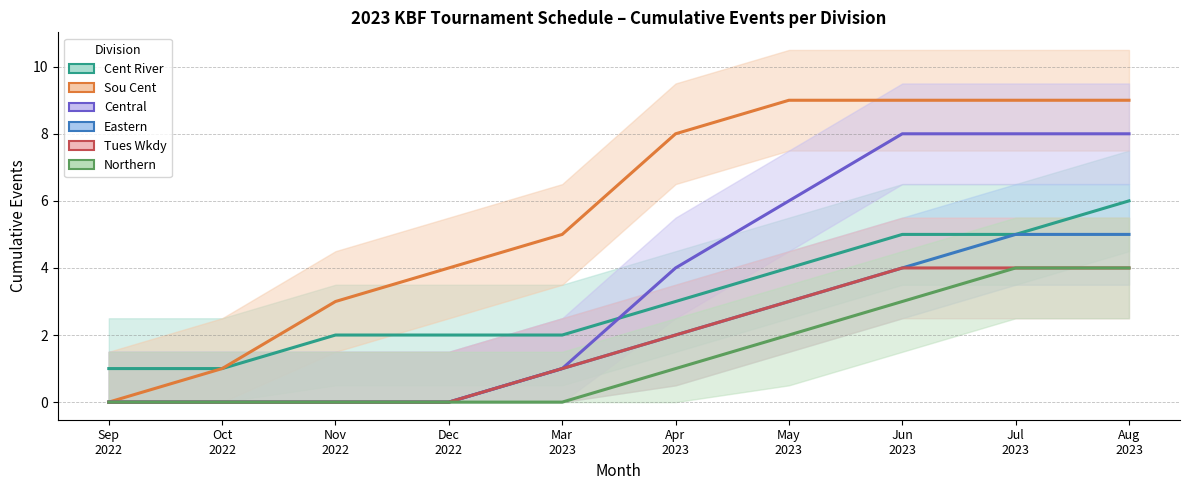

What is the sum of all Sou Cent values?

57